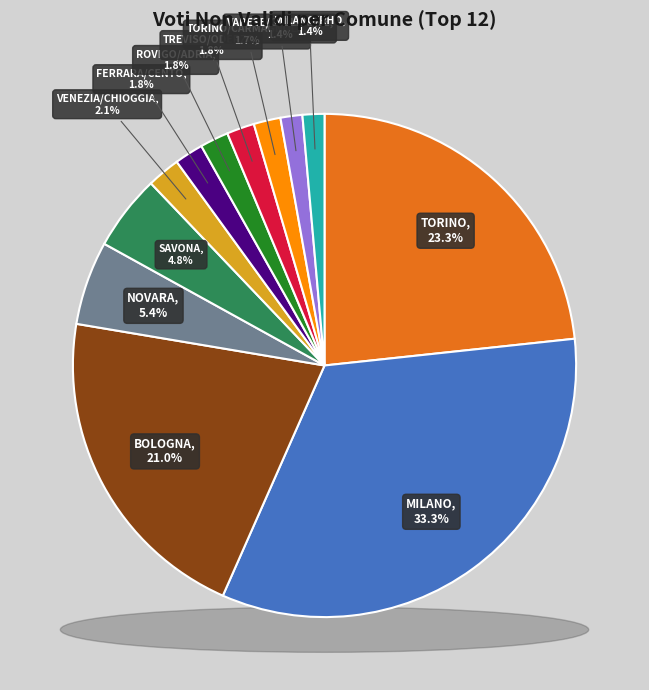

To the nearest percent, what portion does ROVIGO/ADRIA represent?

2%